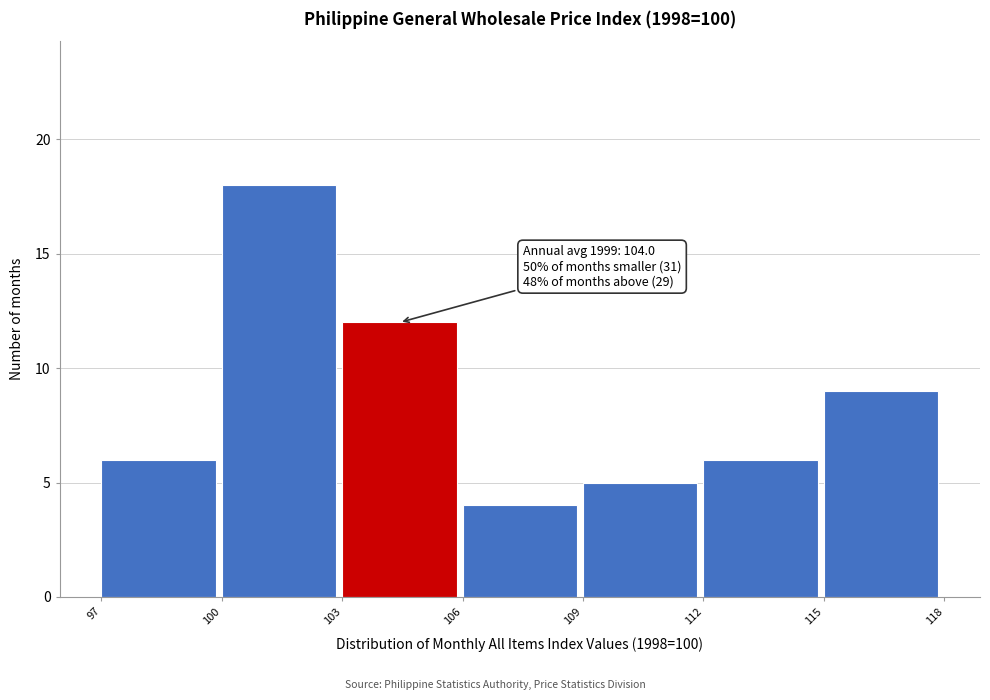

Which range on the x-axis has the tallest bar?

100 to 103